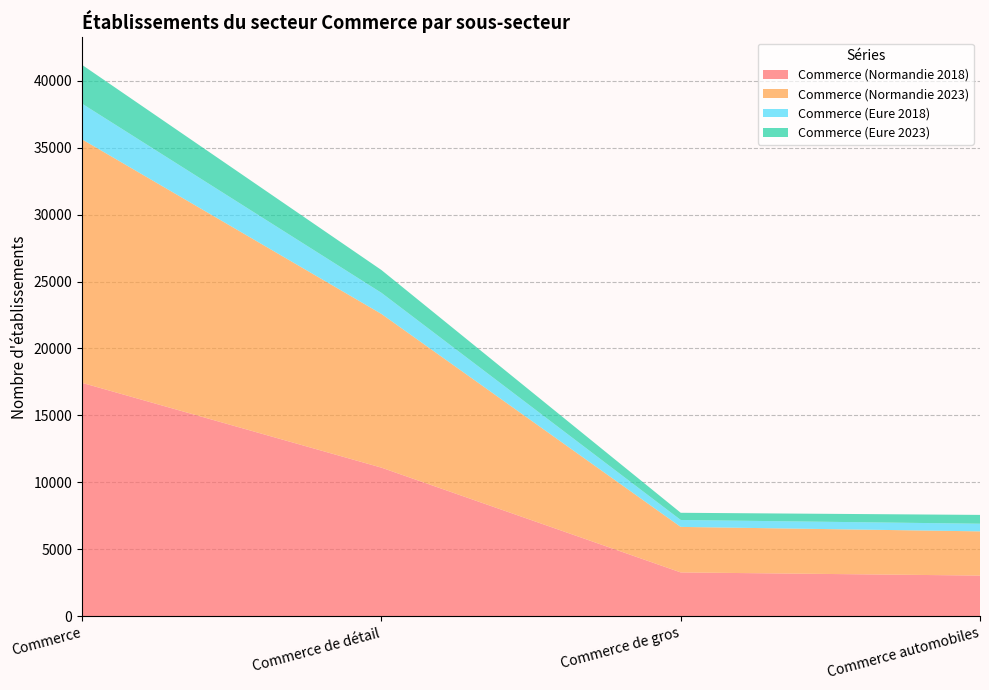

Reading right to left, transcribe all the data shown in this chart.

Commerce (Normandie 2018): 3047	3282	11103	17432
Commerce (Normandie 2023): 3300	3398	11476	18174
Commerce (Eure 2018): 571	517	1575	2663
Commerce (Eure 2023): 658	537	1701	2896